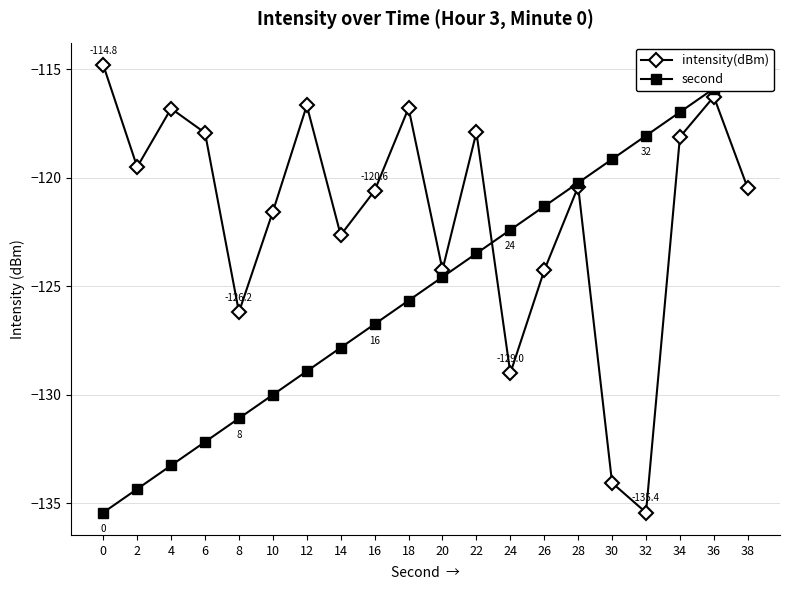

List the series in order of their overall mean, lowest first.

second, intensity(dBm)